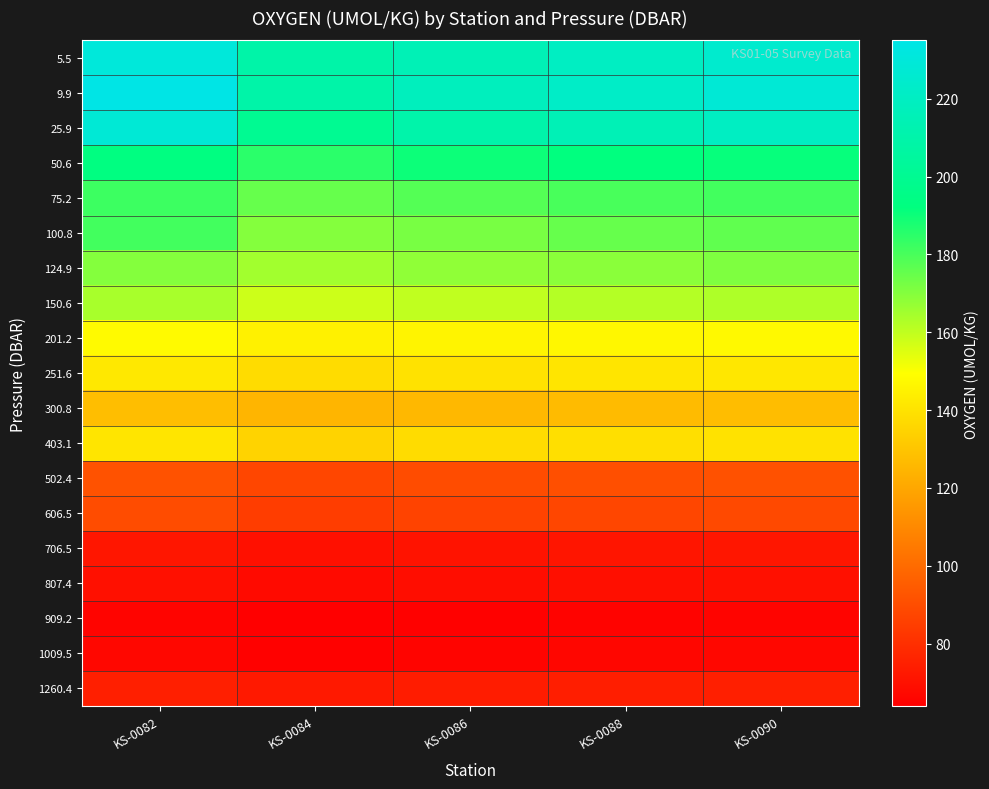

What is the spread (max minus min) of values at KS-0082?

169.0